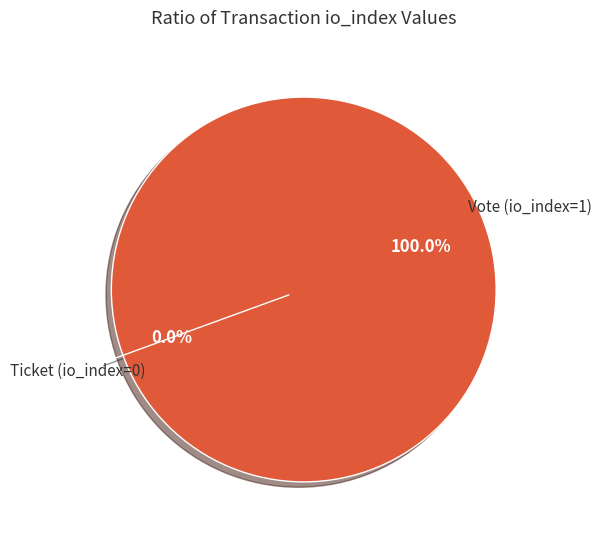

Does any single category account for the majority?

Yes